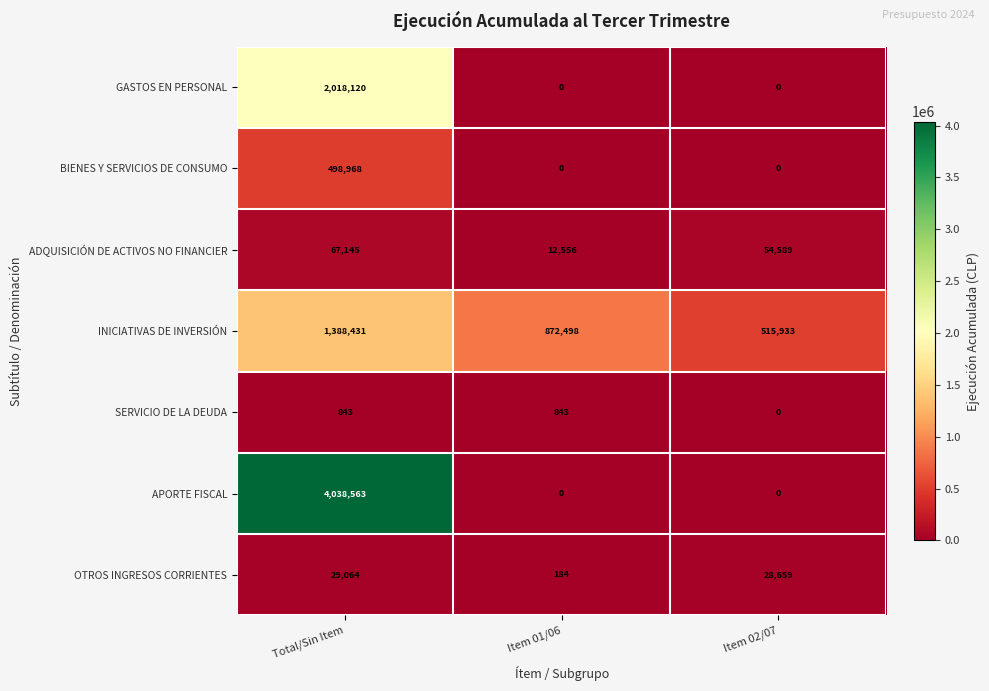

What is the approximate value of INICIATIVAS DE INVERSIÓN at Total/Sin Item, to the nearest 50?

1388450